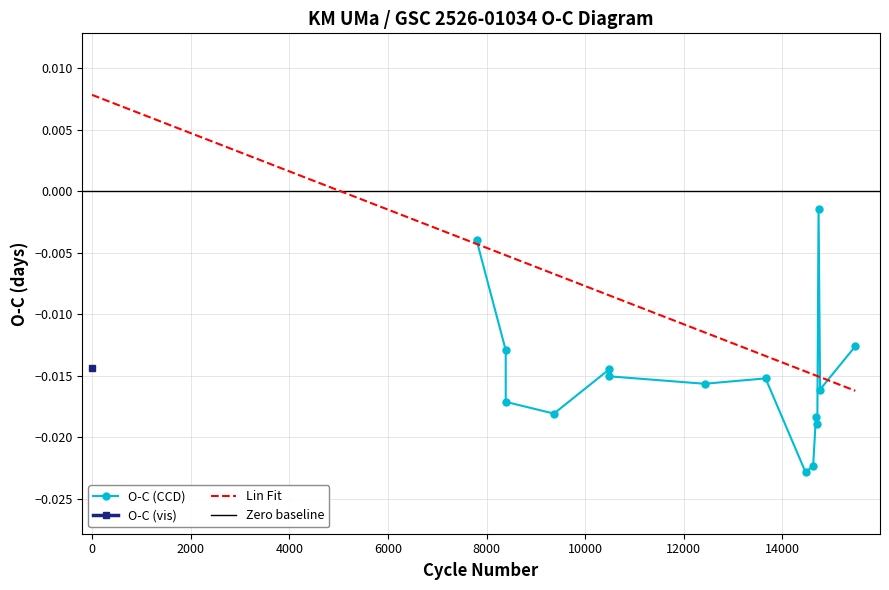

Which series has the largest total across all categories?

O-C (vis)